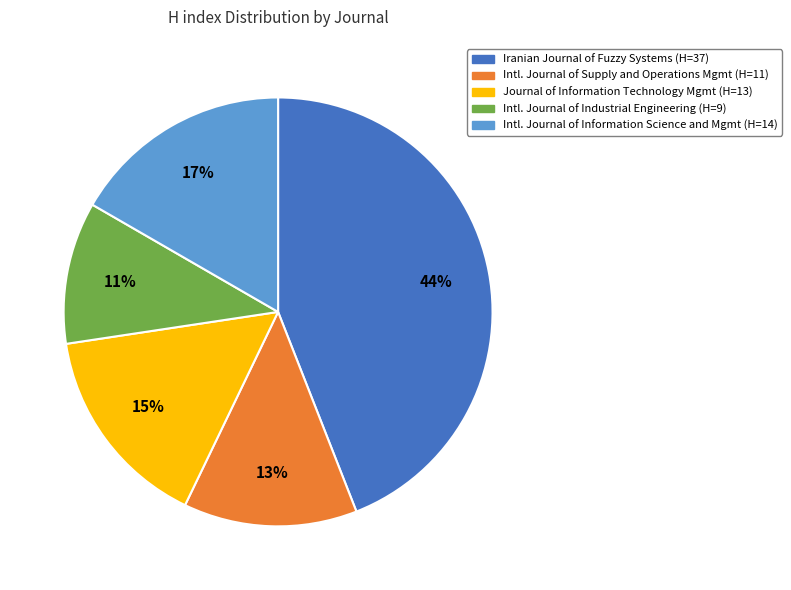

To the nearest percent, what percentage of the pie is Intl. Journal of Information Science and Mgmt (H=14)?

17%